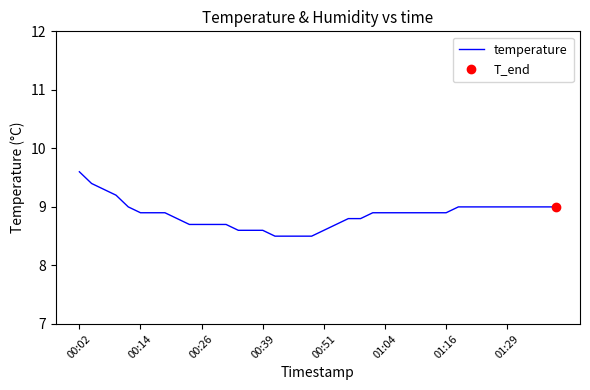

Is it true that temperature equals 12.5 at 00:39?

False